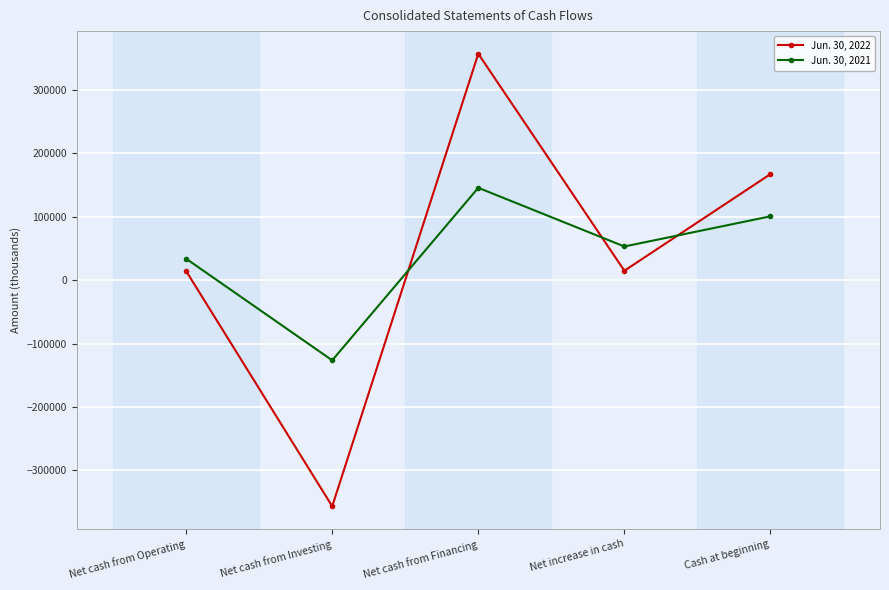

Between which two adjacent categories do Jun. 30, 2021 and Jun. 30, 2022 first intersect?

Net cash from Investing and Net cash from Financing